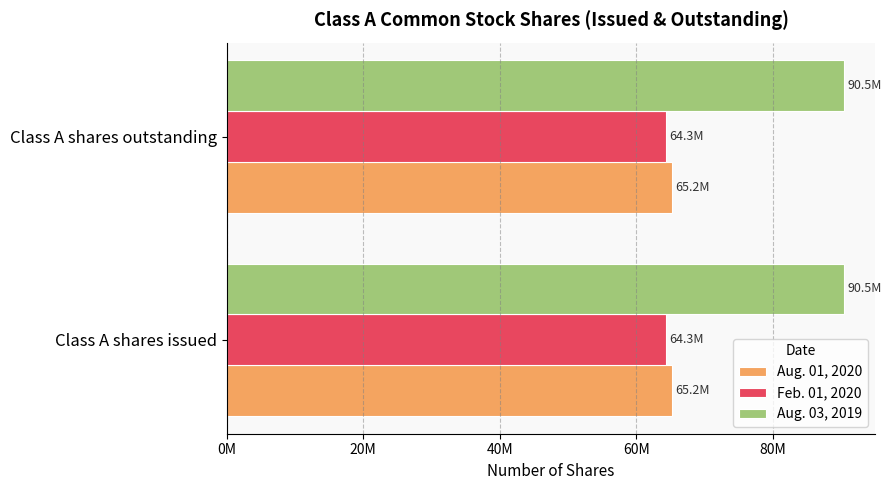

True or false: Aug. 03, 2019 has a value of 90500000 at Class A shares outstanding.

True